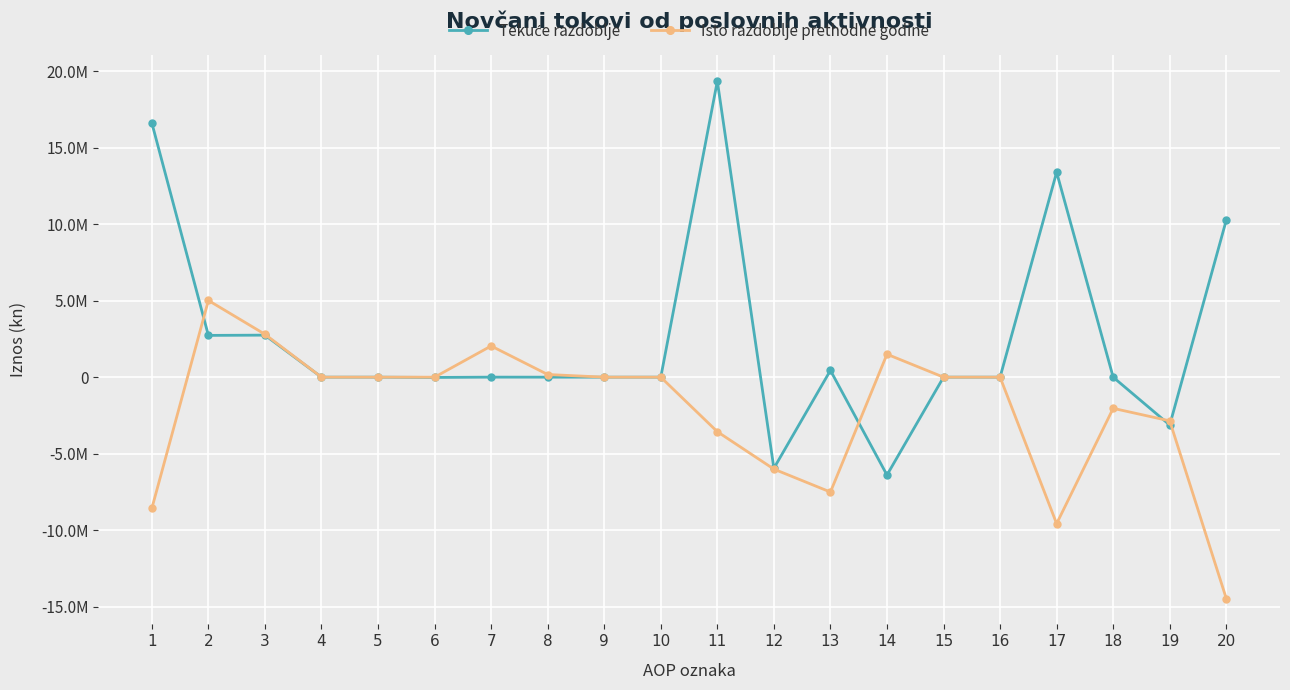

Which has a higher value, 12 or 2?

2